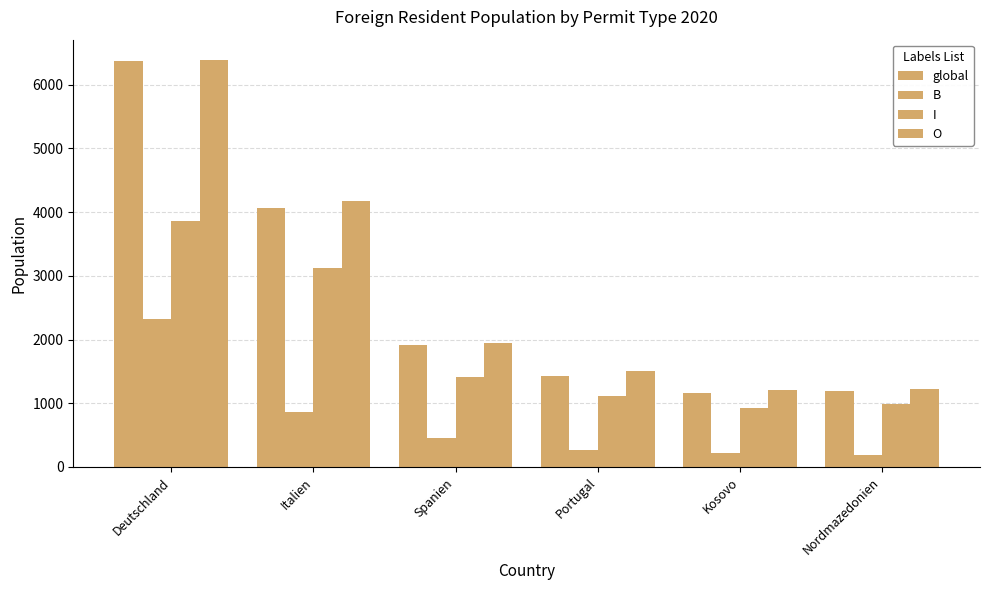

How many series are shown in this chart?

4